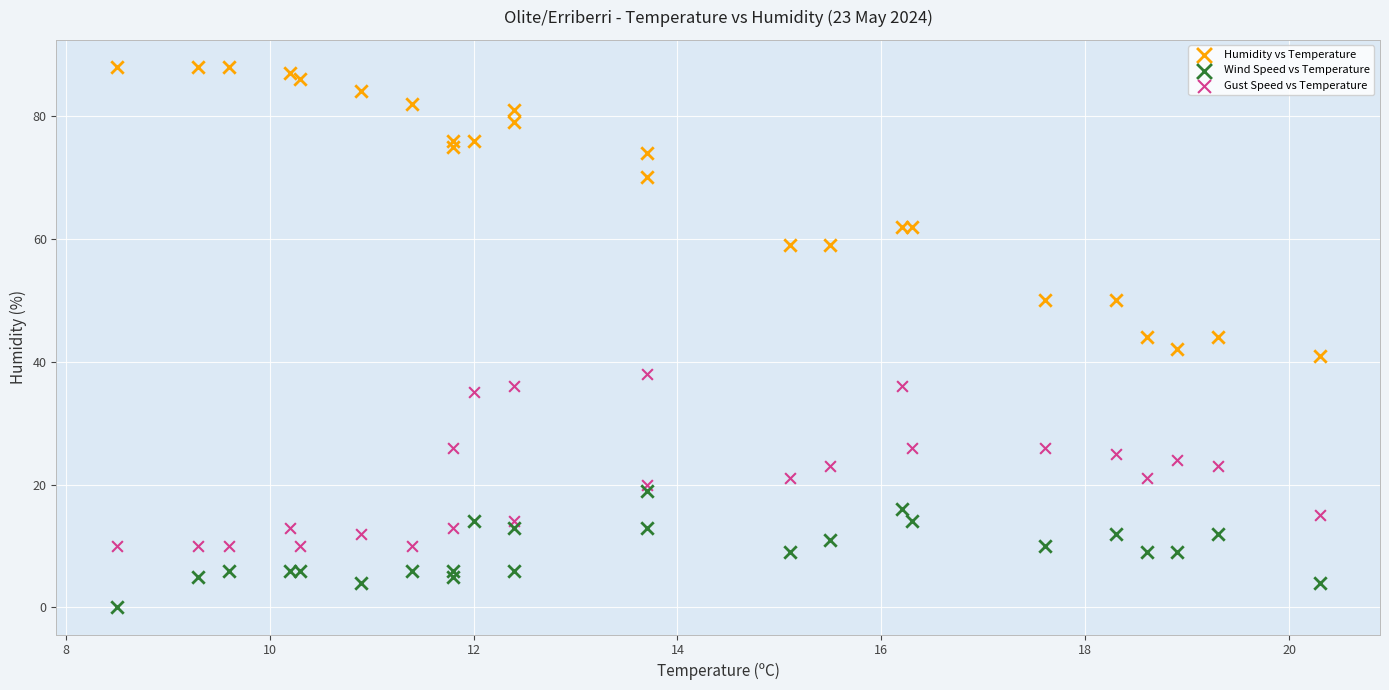

Which series contains the lowest Y value?

Wind Speed vs Temperature